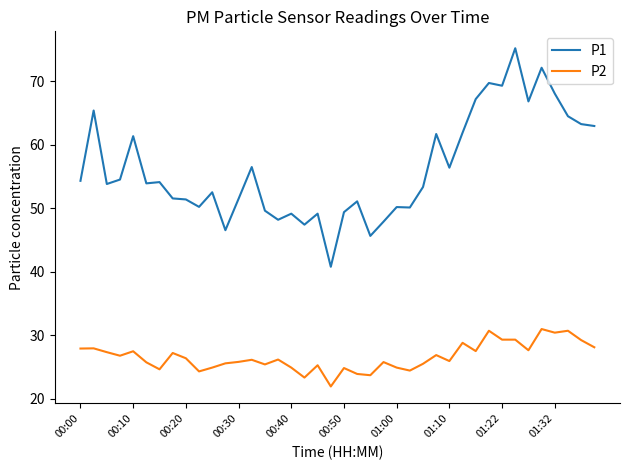

Which series has the widest spread of values?

P1